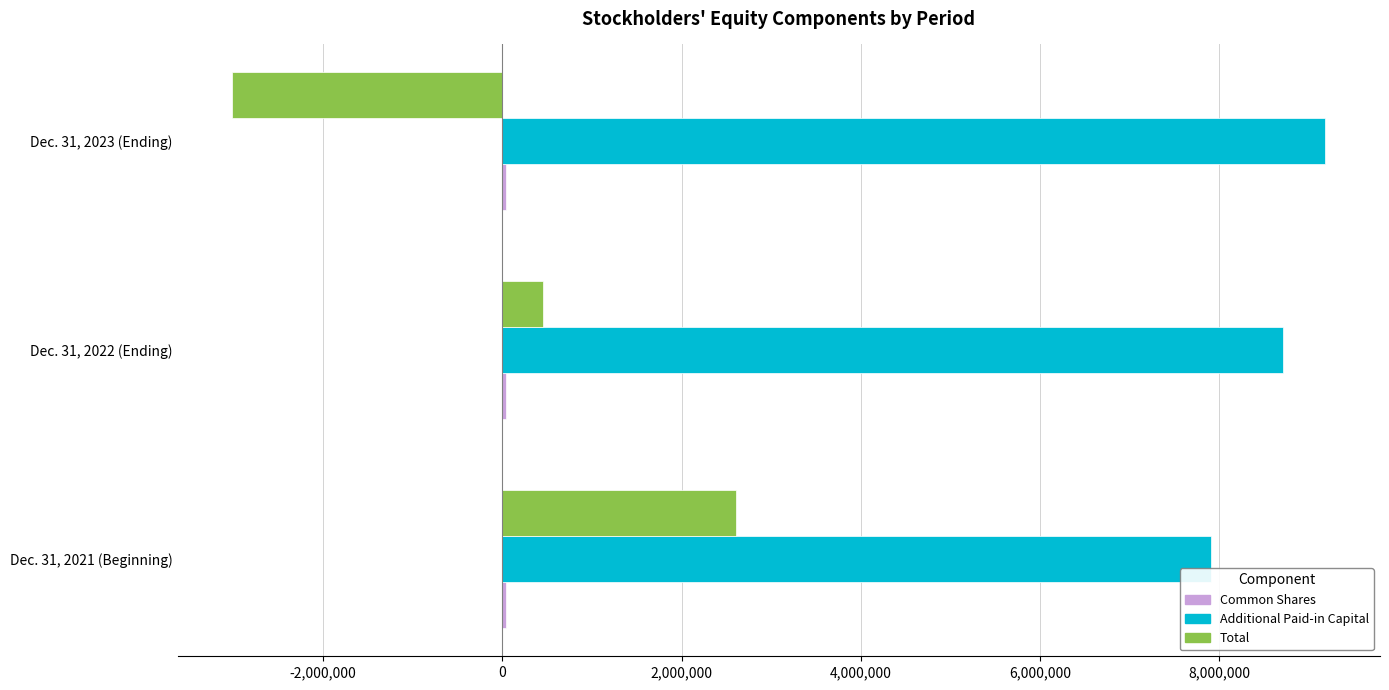

What is the average value of the Total series?

16431